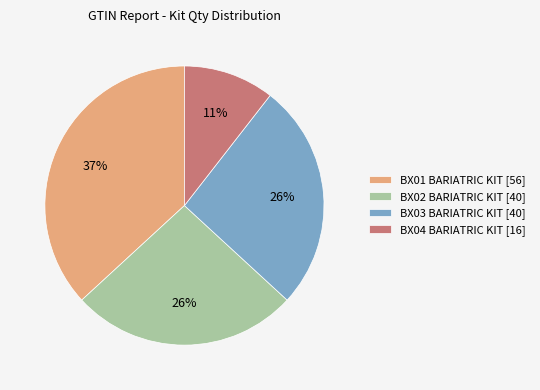

Do BX04 BARIATRIC KIT [16] and BX02 BARIATRIC KIT [40] together represent more than half of the pie?

No